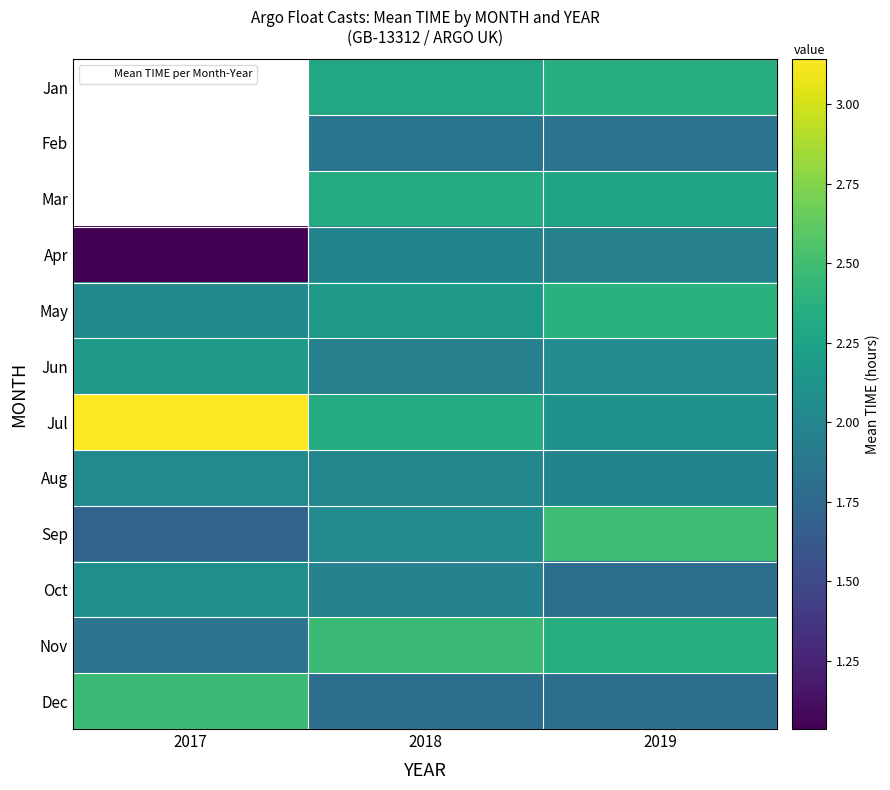

What is the sum of all Oct values?

5.9